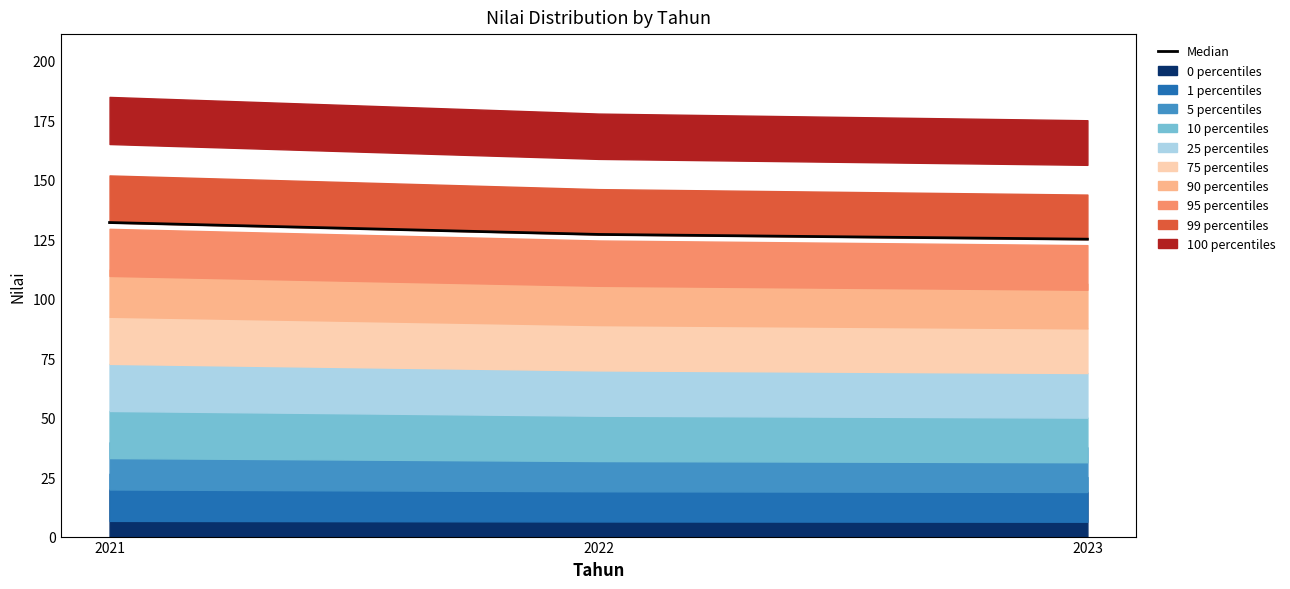

What is the smallest value displayed?

125